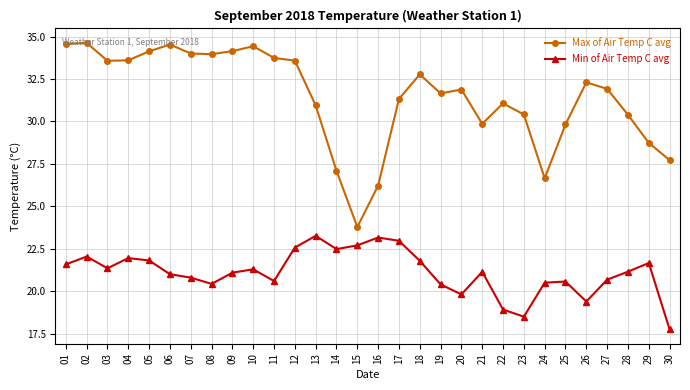

What is the total value across all series at 03?

54.9